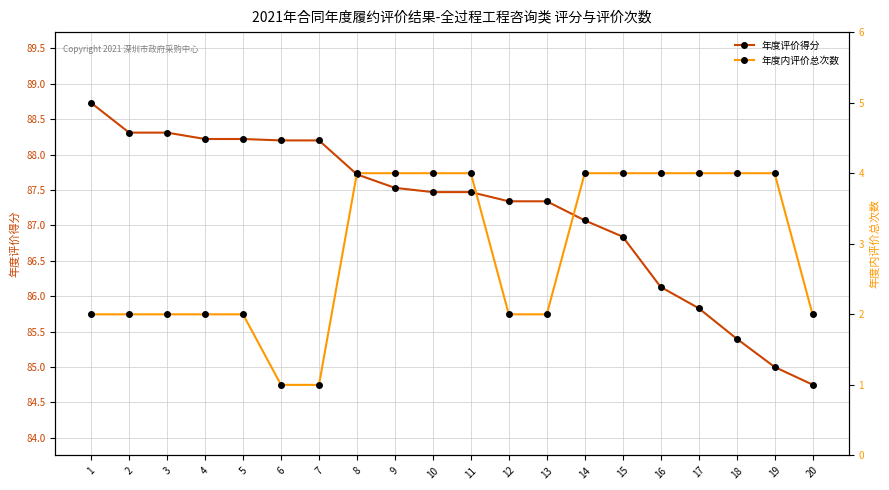

Reading left to right, extract all data points from this chart.

年度评价得分: 1=88.7	2=88.3	3=88.3	4=88.2	5=88.2	6=88.2	7=88.2	8=87.7	9=87.5	10=87.5	11=87.5	12=87.3	13=87.3	14=87.1	15=86.8	16=86.1	17=85.8	18=85.4	19=85.0	20=84.8
年度内评价总次数: 1=2.0	2=2.0	3=2.0	4=2.0	5=2.0	6=1.0	7=1.0	8=4.0	9=4.0	10=4.0	11=4.0	12=2.0	13=2.0	14=4.0	15=4.0	16=4.0	17=4.0	18=4.0	19=4.0	20=2.0